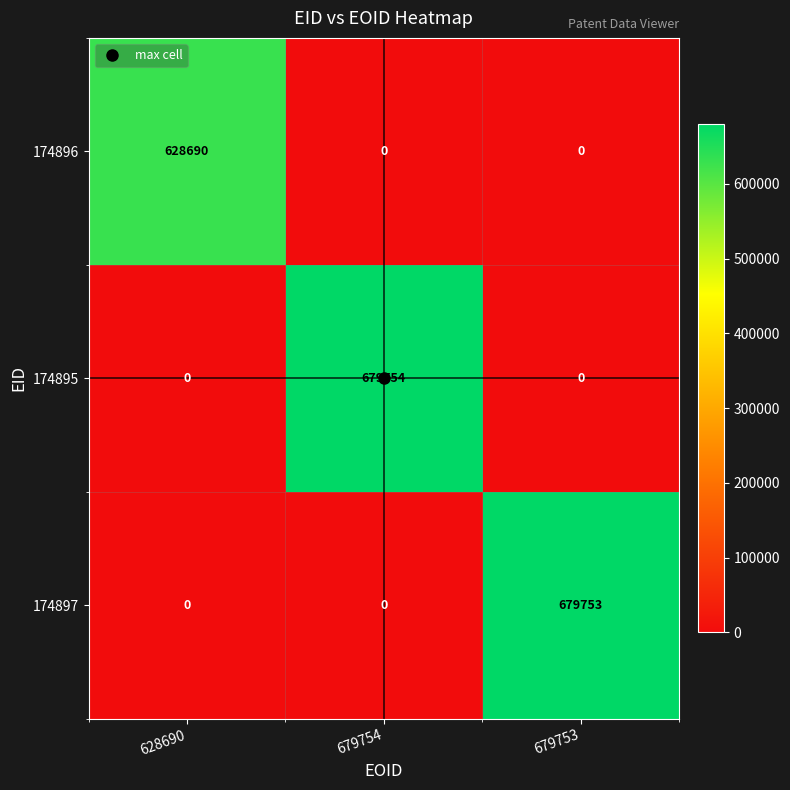

True or false: 174896 has a value of 0 at 679754.

True